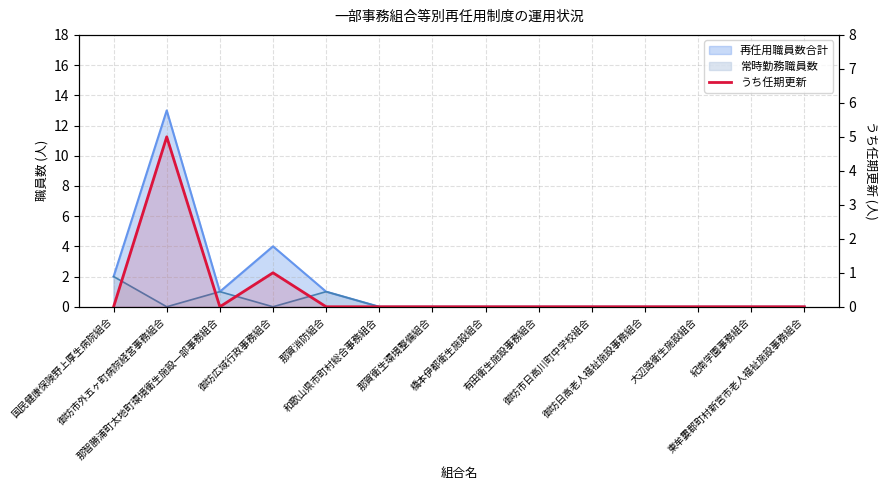

What is the difference between the maximum and second lowest values?

5